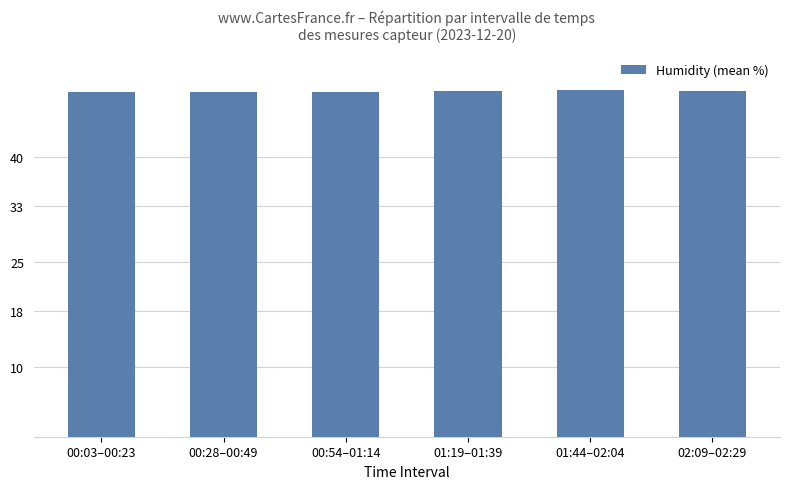

How many values are between 49 and 50?

6